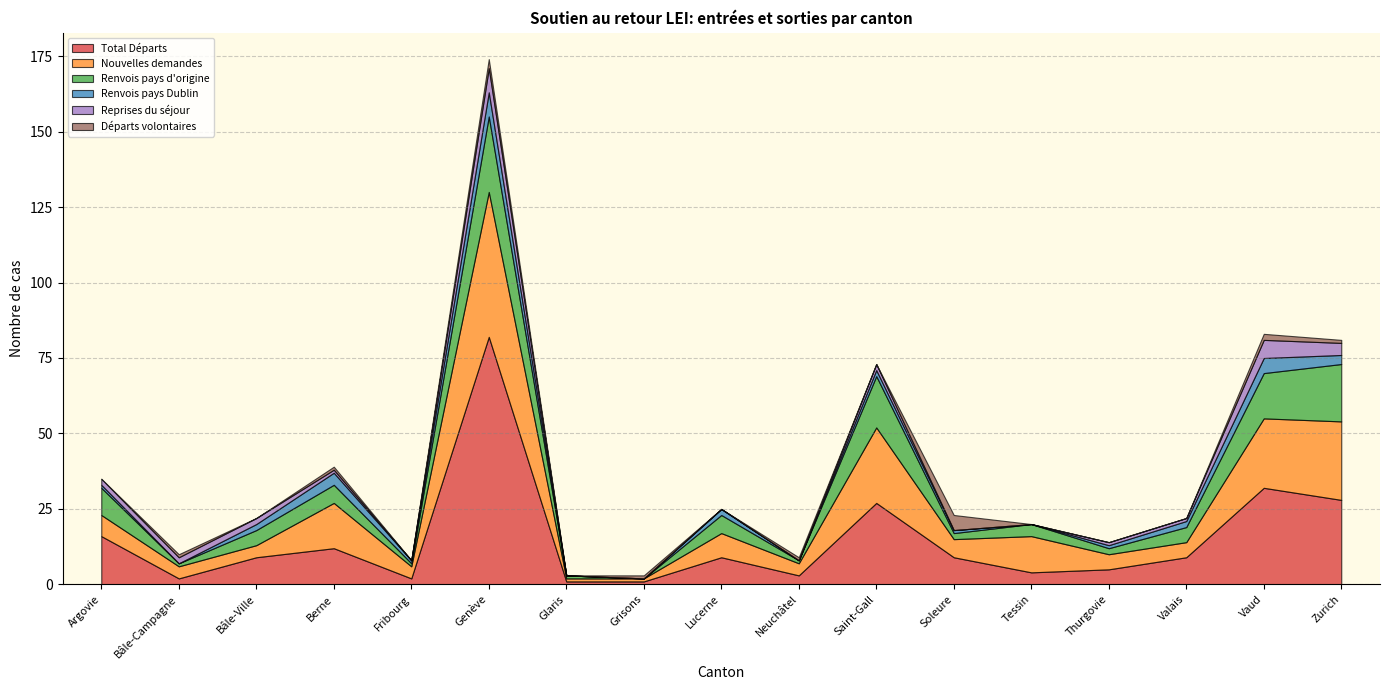

How many lines are shown in the chart?

6